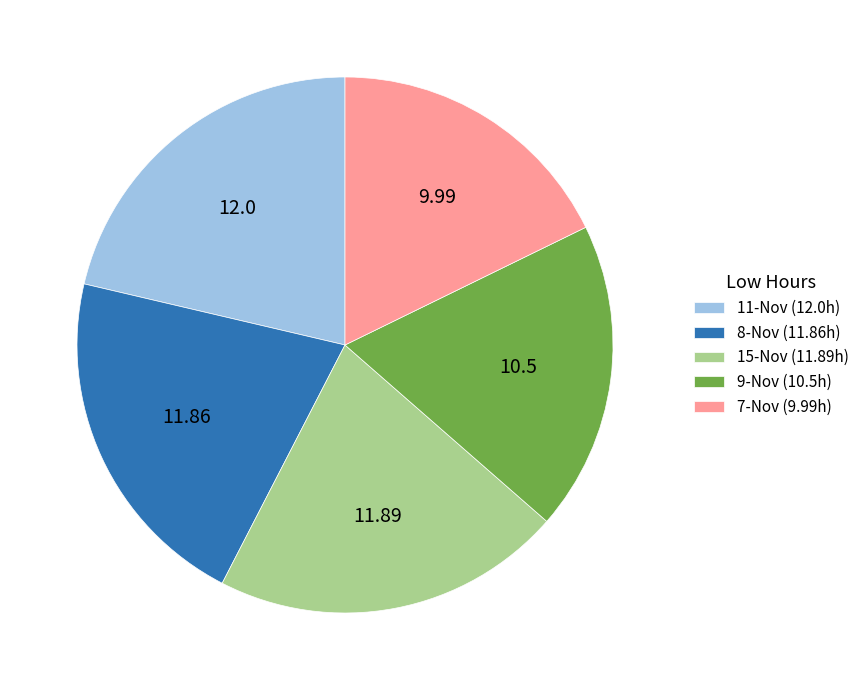

Combined, do 8-Nov (11.86h) and 11-Nov (12.0h) account for over 50%?

No